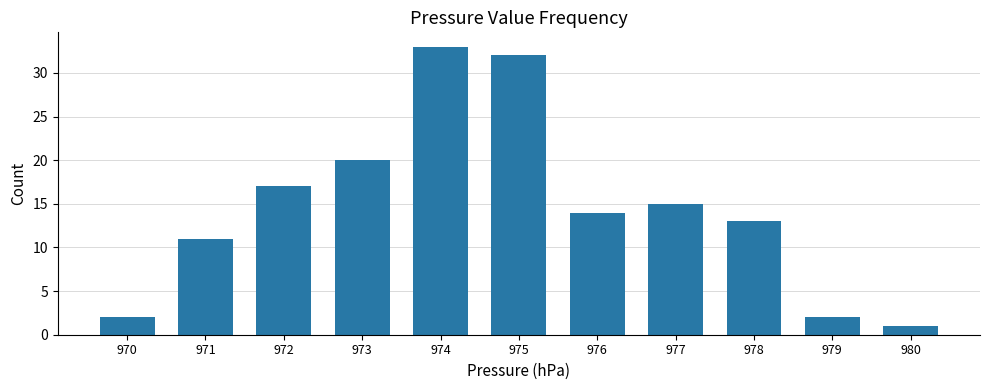

True or false: the data shows 11 at 971.

True